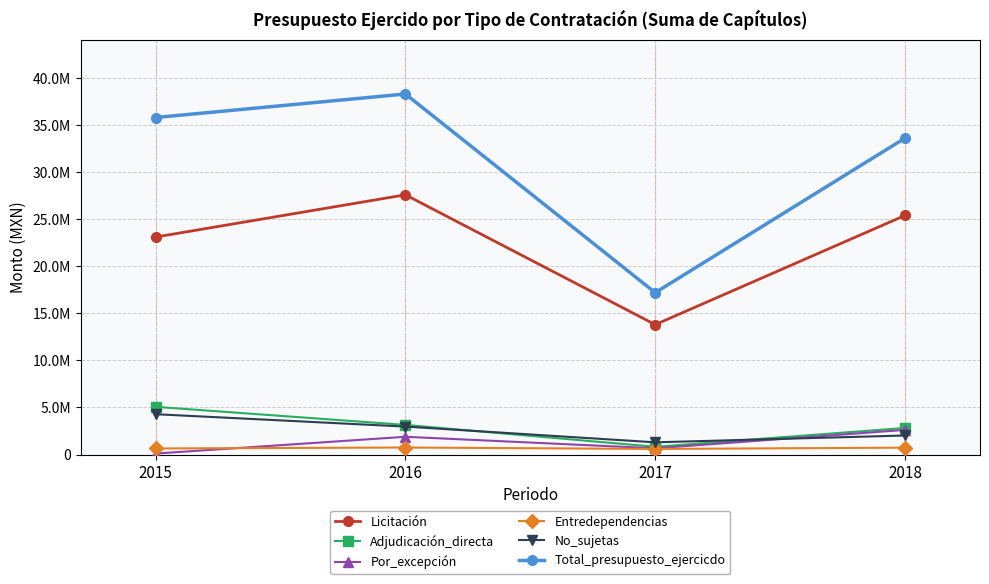

The value of Entredependencias at 2018 is 736093.3. True or false?

True